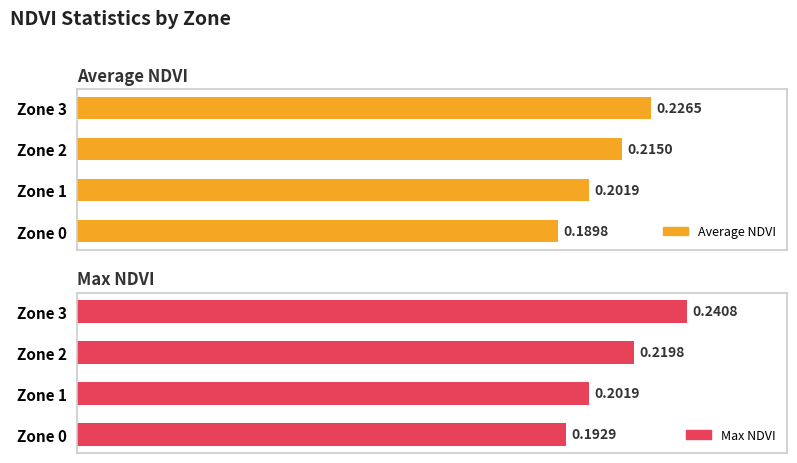

Rank the categories by Max NDVI value from highest to lowest.

Zone 3, Zone 2, Zone 1, Zone 0